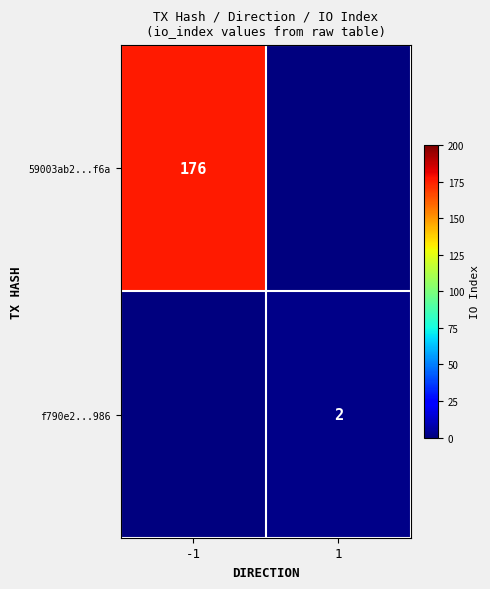

True or false: f790e2...986 has a value of 2 at 1.

True